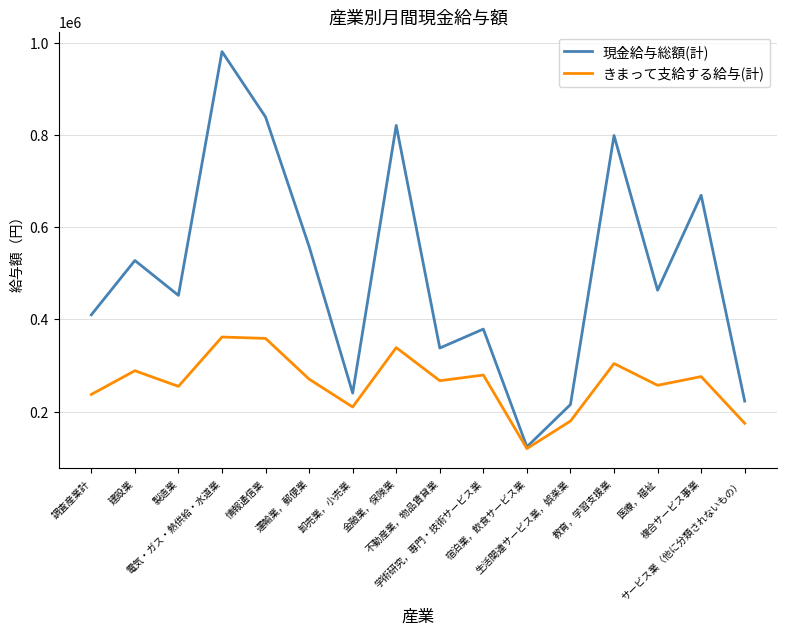

At how many categories does at least one series exceed 968415?

1